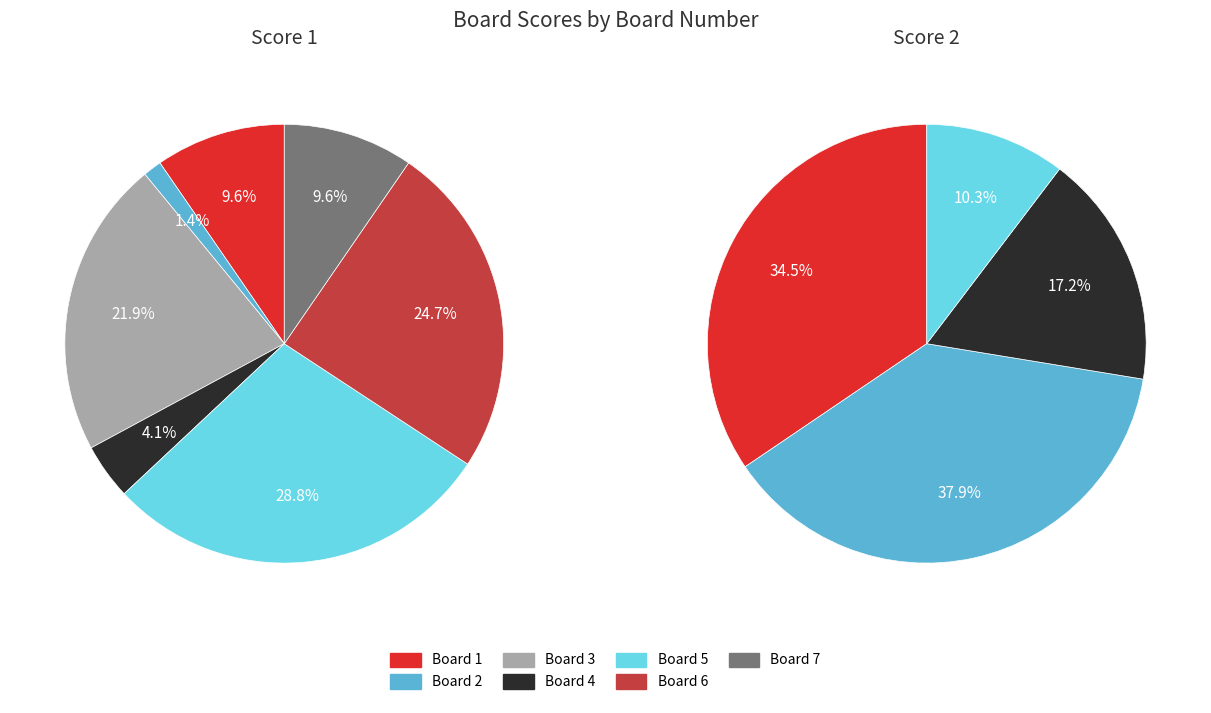

Which category has the biggest portion of the pie?

Board 5